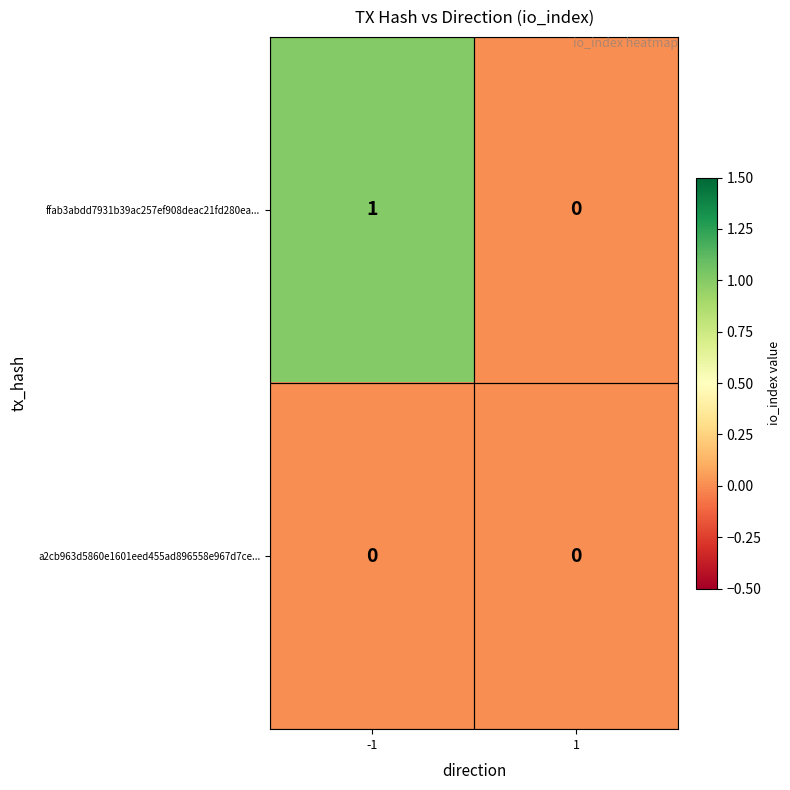

Count the number of data series in this chart.

2